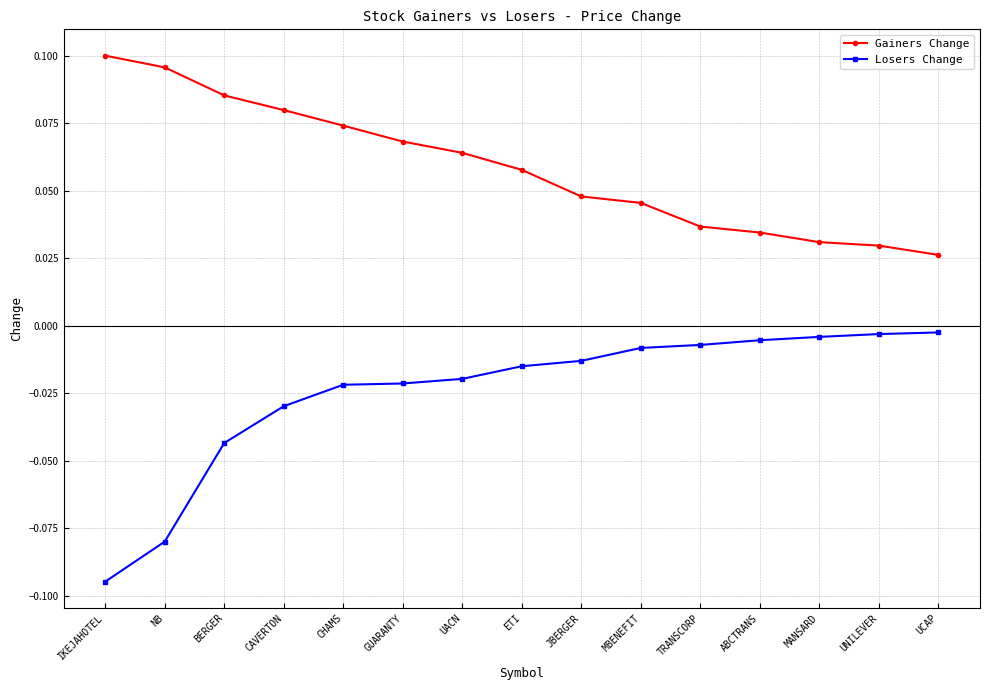

True or false: Gainers Change and Losers Change cross at least once.

False